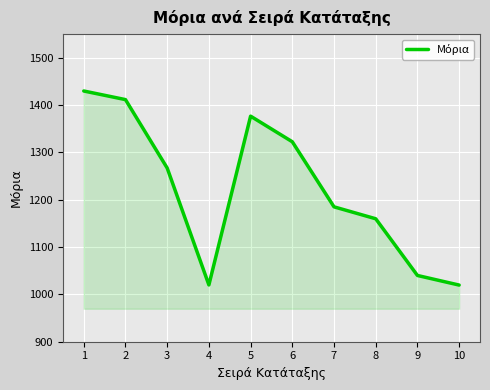

Which has a higher value, 2 or 3?

2